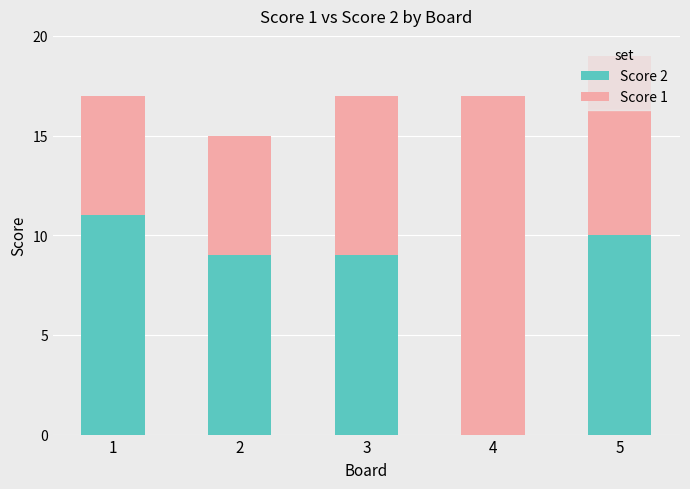

What is the maximum value for Score 2?

11